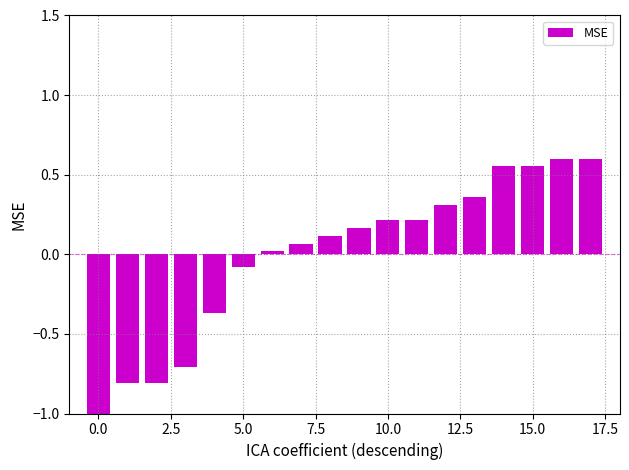

What is the value of the 4th bar from the left?

-0.7